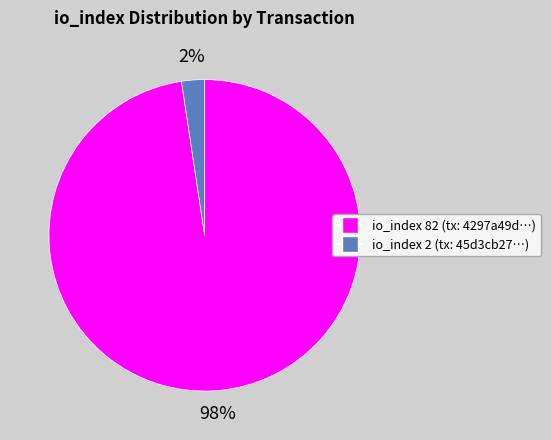

The io_index 82 slice represents 98% of the pie. True or false?

True